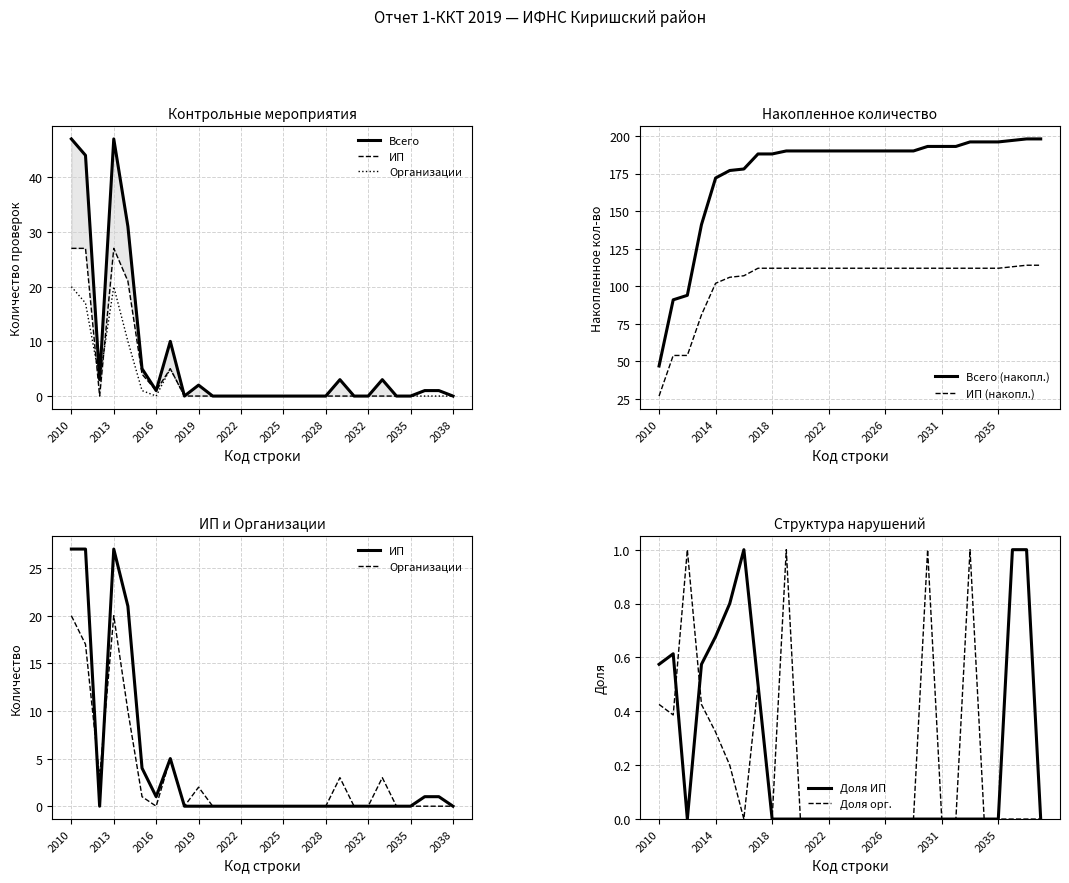

What are all the series names shown in the legend?

Всего, ИП, Организации